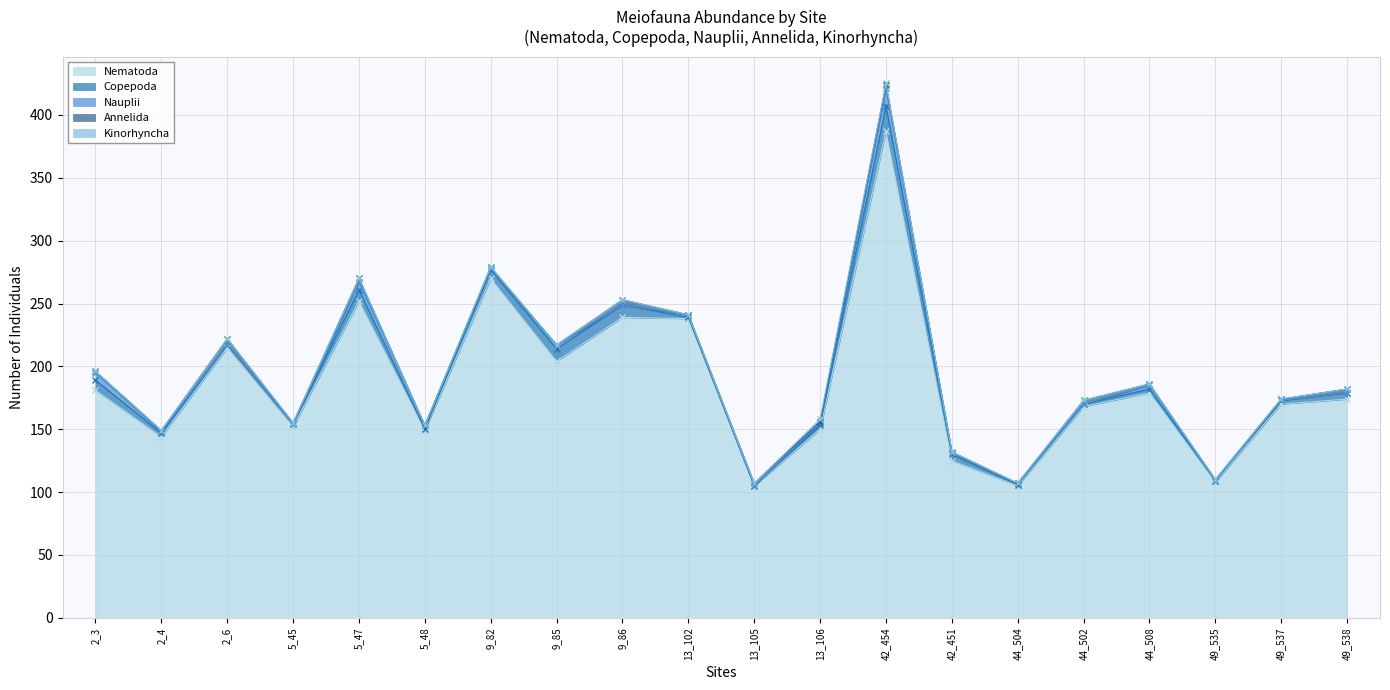

What is the difference between the Copepoda values at 2_6 and 2_3?

6